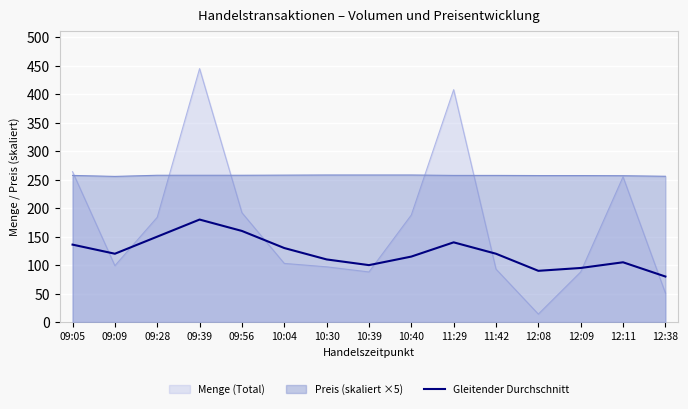

The value at 09:39 is 180. True or false?

True